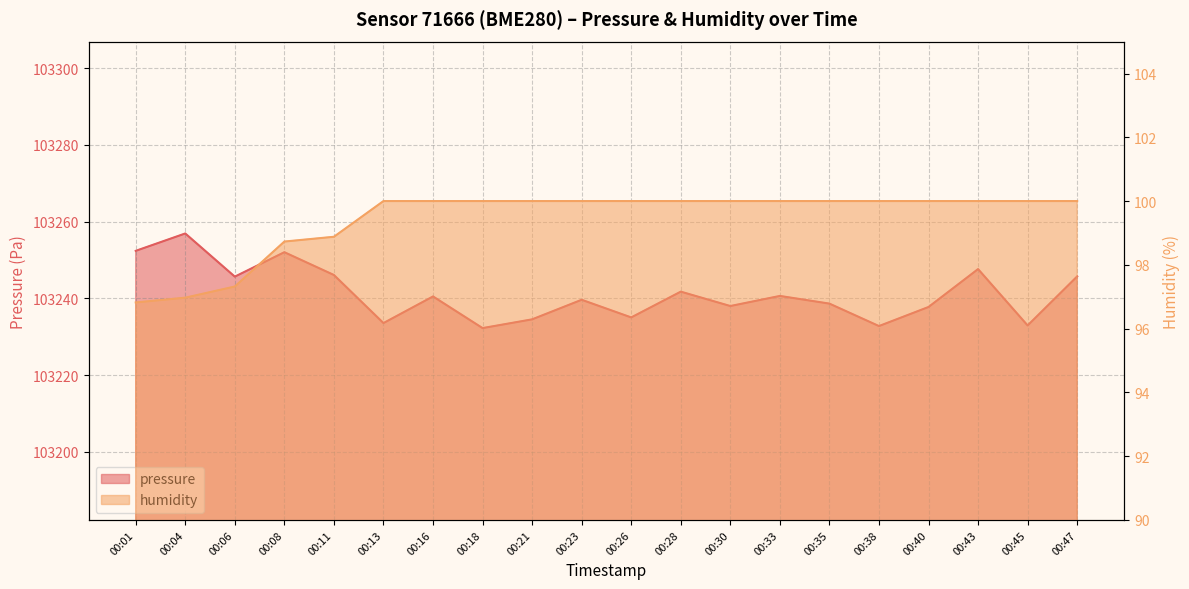

The humidity series shows 100.0 at 00:21. True or false?

True